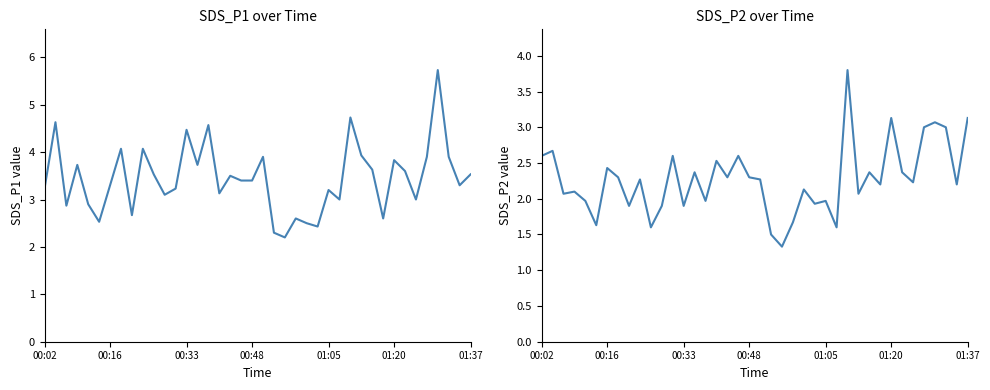

The SDS_P1 series shows 3.1 at 11. True or false?

True